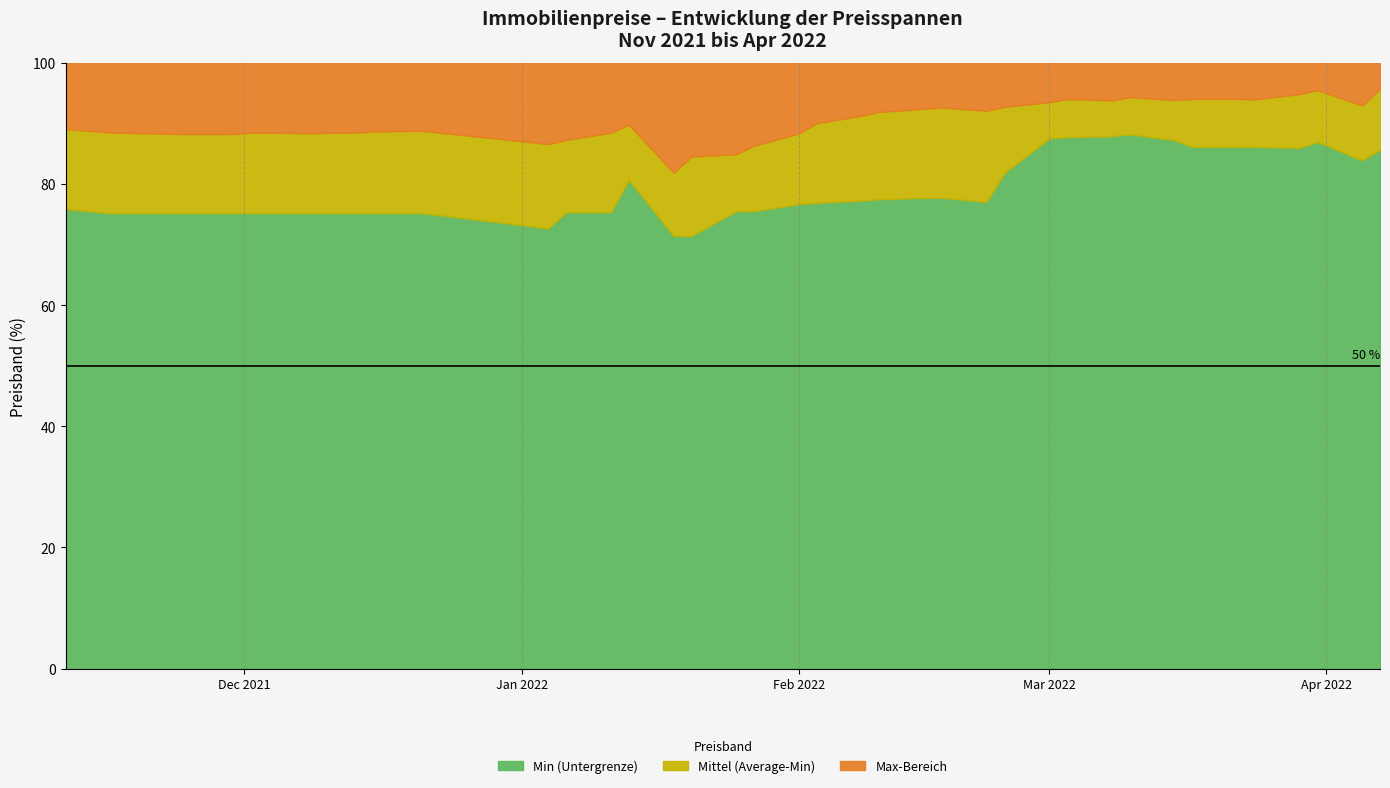

What is the highest value of the Min (Untergrenze) series?

88.2